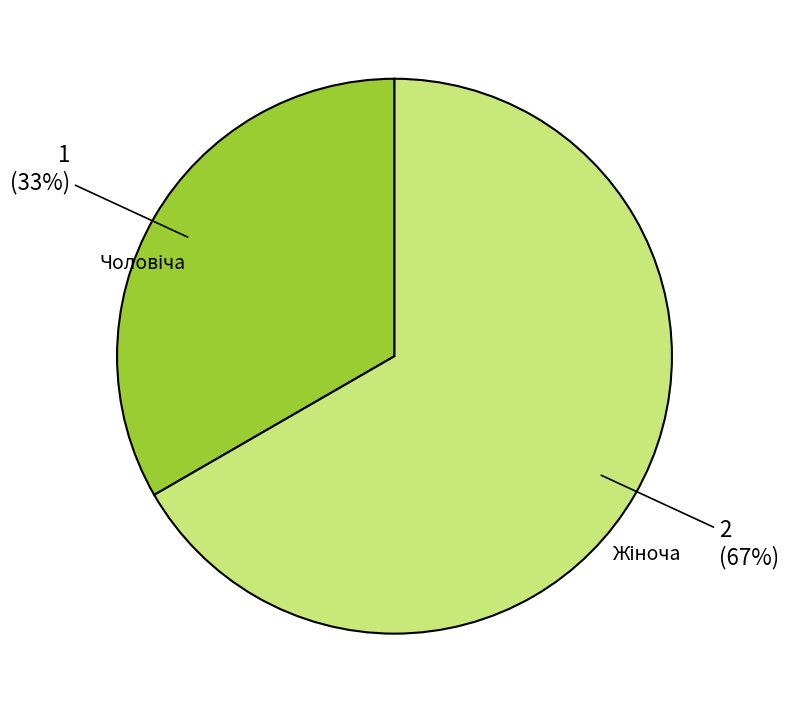

To the nearest percent, what is the average slice percentage?

50%